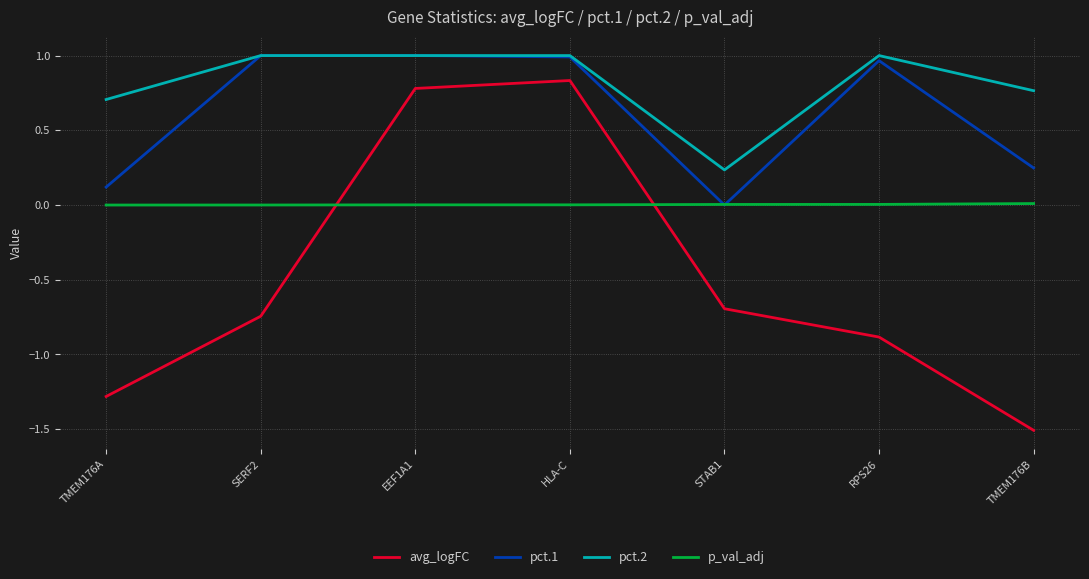

True or false: p_val_adj has a value of 0.0 at EEF1A1.

True